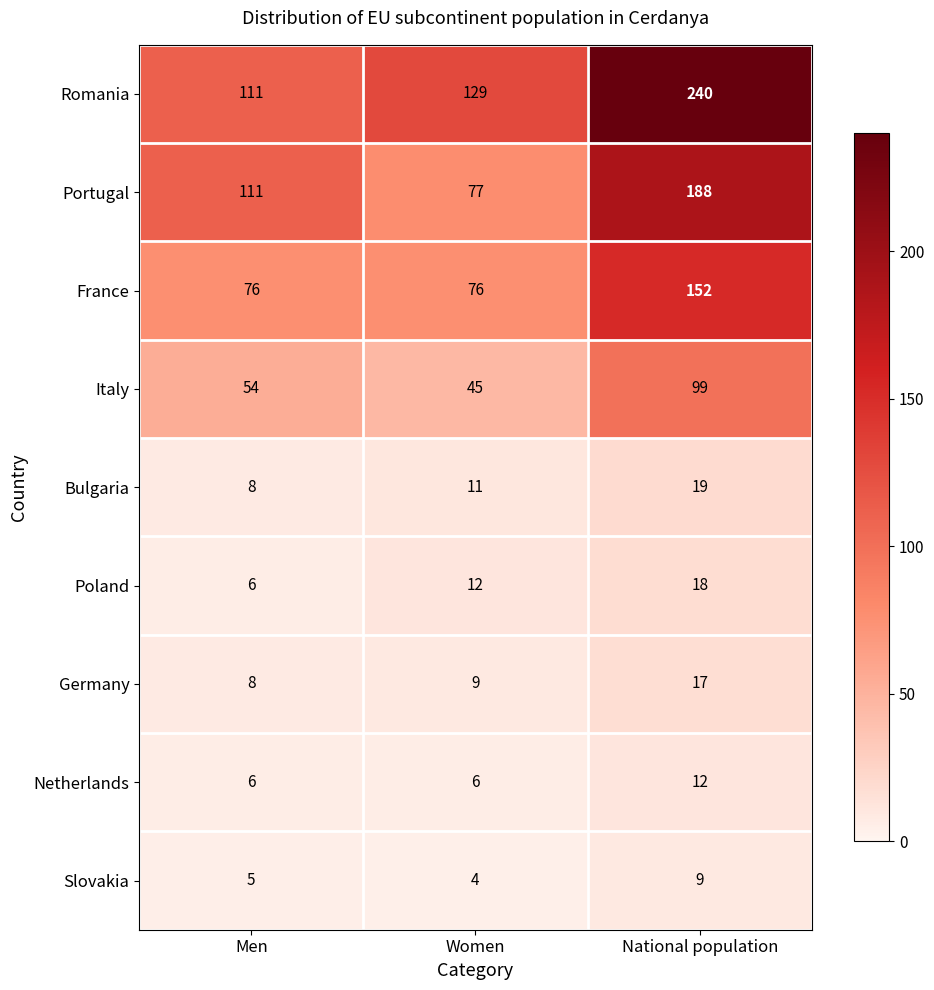

What is the approximate value of Slovakia at Men?

5